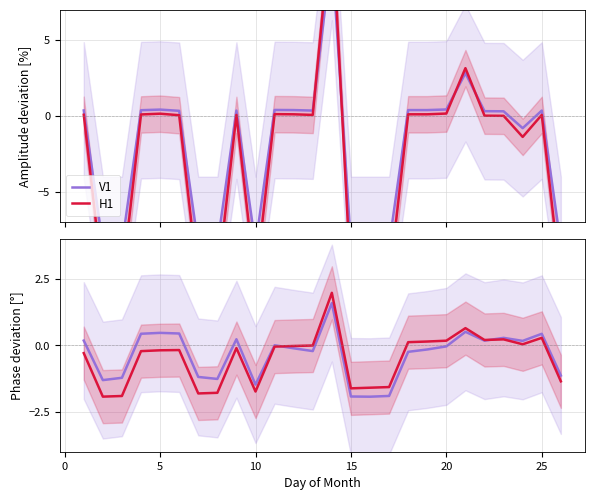

True or false: H1 has more than 2 interior local peaks.

True